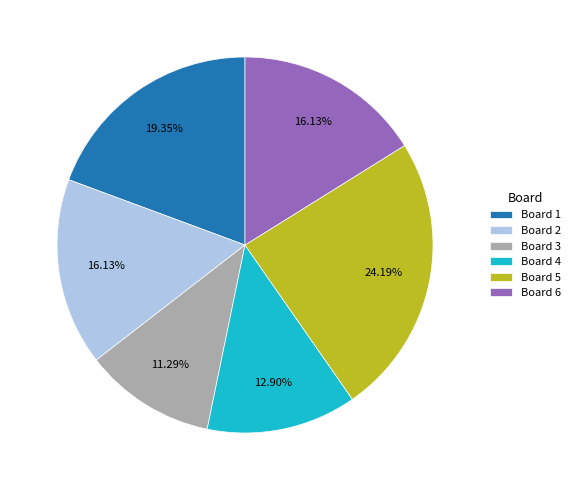

To the nearest percent, what is the combined percentage of Board 4 and Board 1?

32%